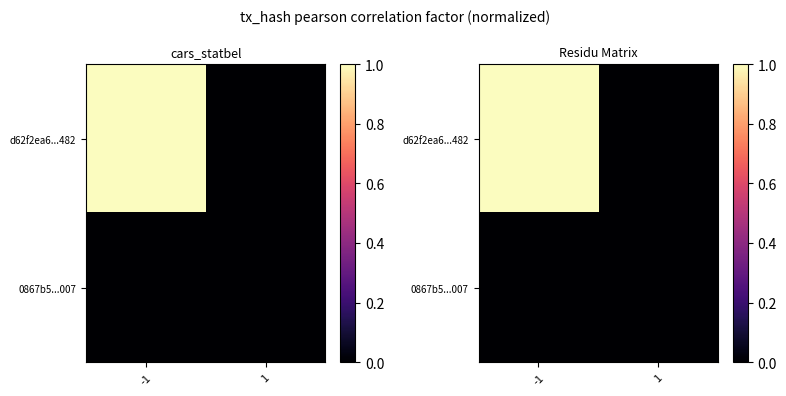

At which category is the sum across all series the highest?

-1